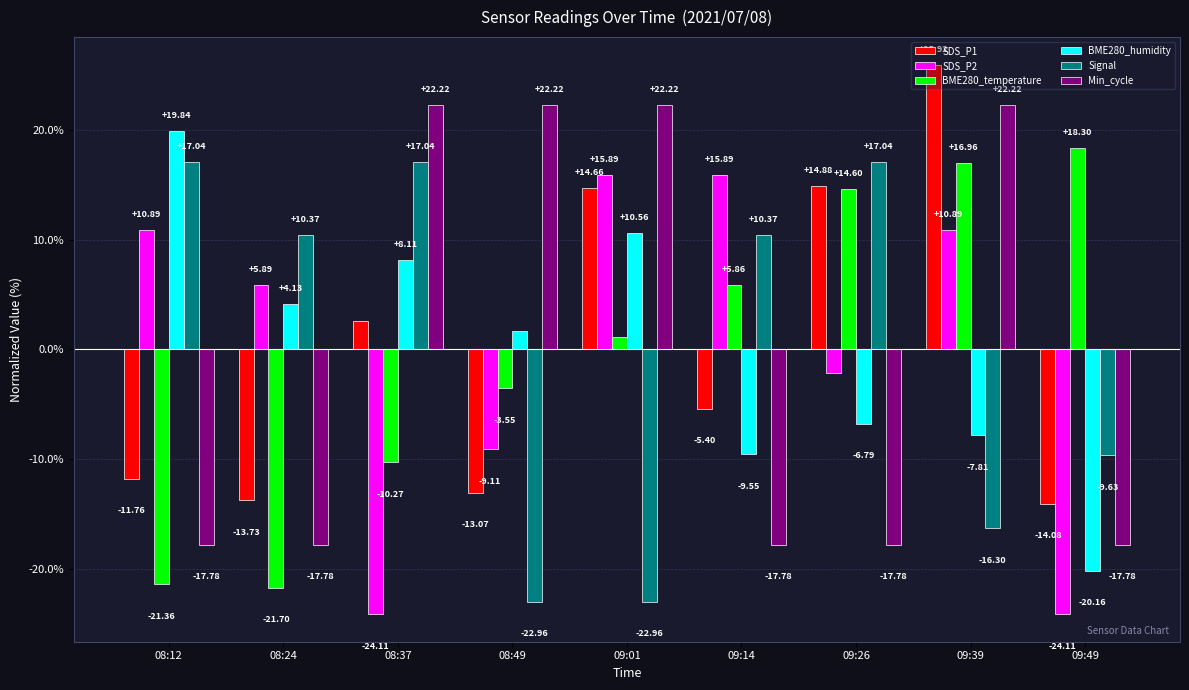

How many bars are there in total?

54